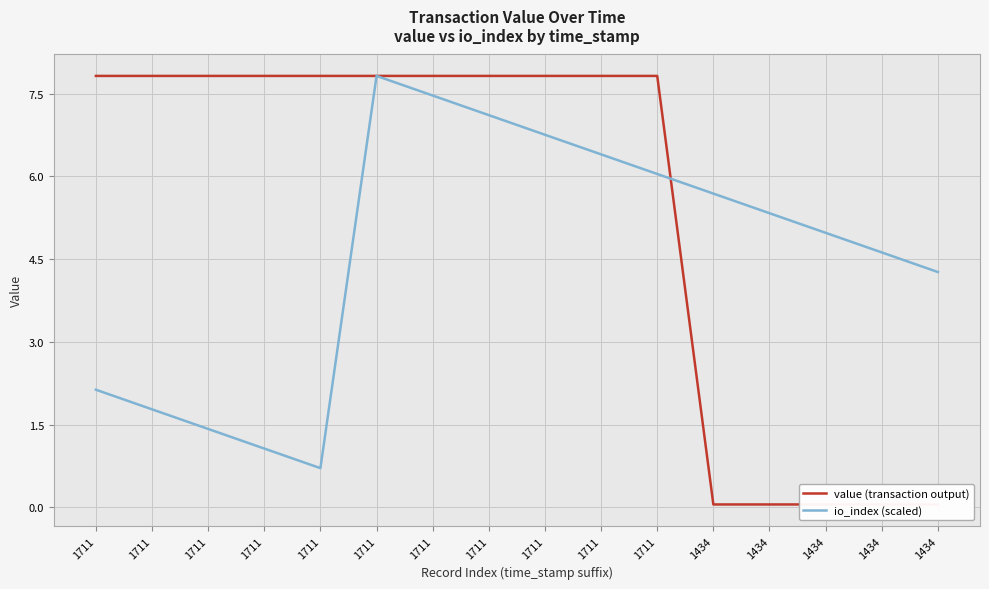

What is the average value of the value (transaction output) series?

5.4